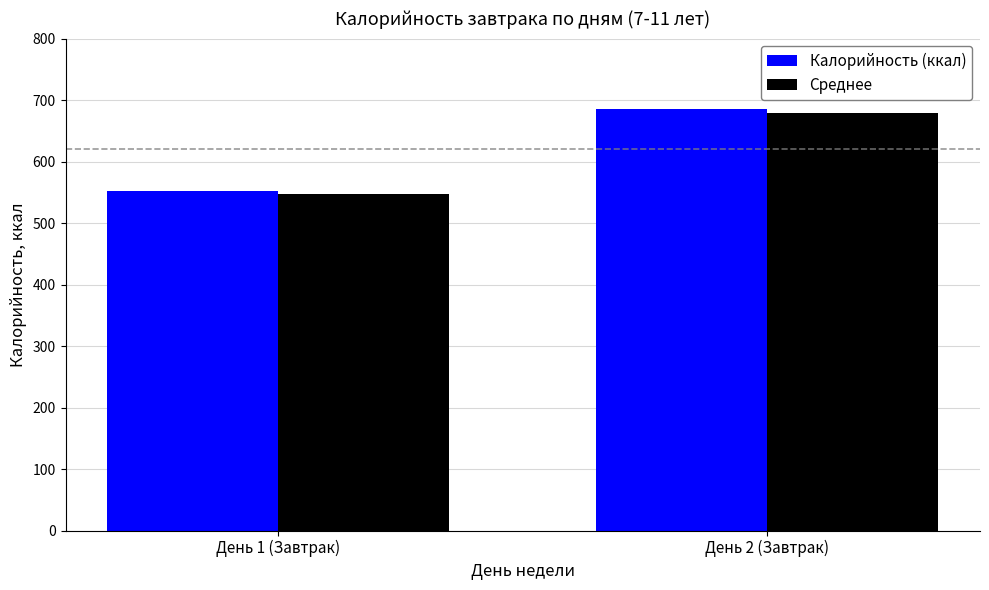

What is the sum of the Среднее values at День 1 (Завтрак) and День 2 (Завтрак)?

1226.5